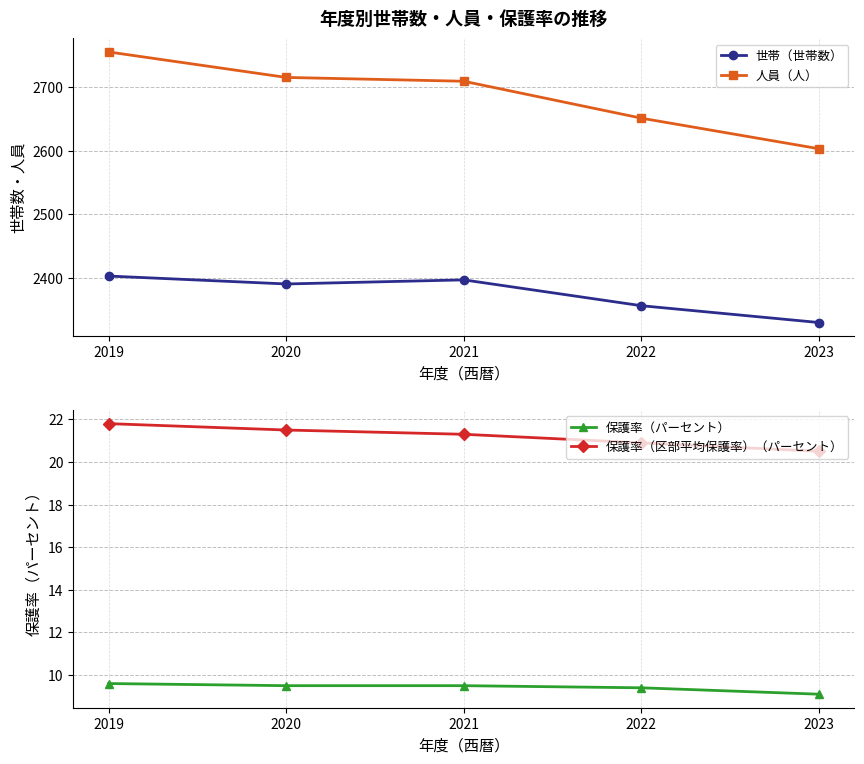

Reading right to left, what are all the values shown in this chart?

世帯（世帯数）: 2330.0	2356.4	2397.0	2390.6	2403.0
人員（人）: 2603.0	2651.0	2709.0	2715.0	2755.0
保護率（パーセント）: 9.1	9.4	9.5	9.5	9.6
保護率（区部平均保護率）（パーセント）: 20.5	20.9	21.3	21.5	21.8